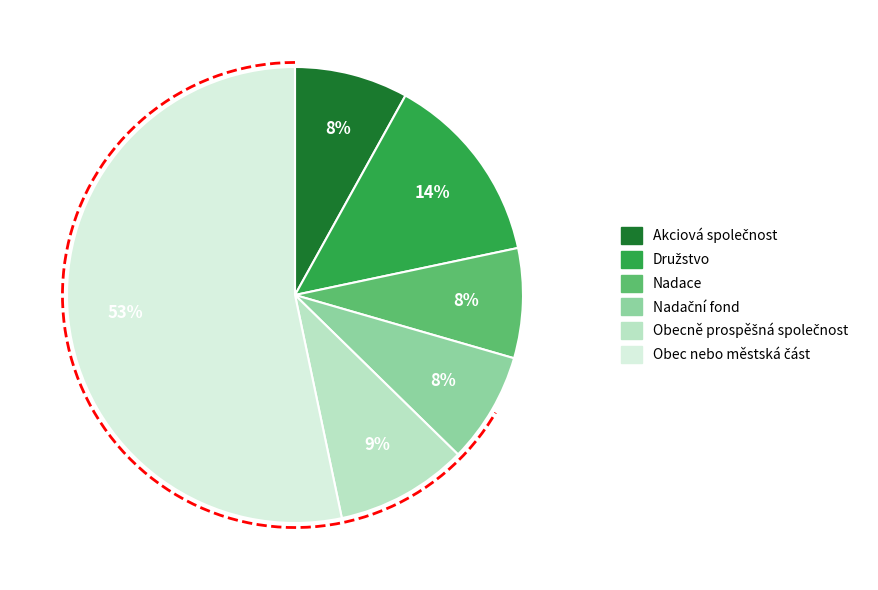

Does Obec nebo městská část account for over 50% of the chart?

Yes